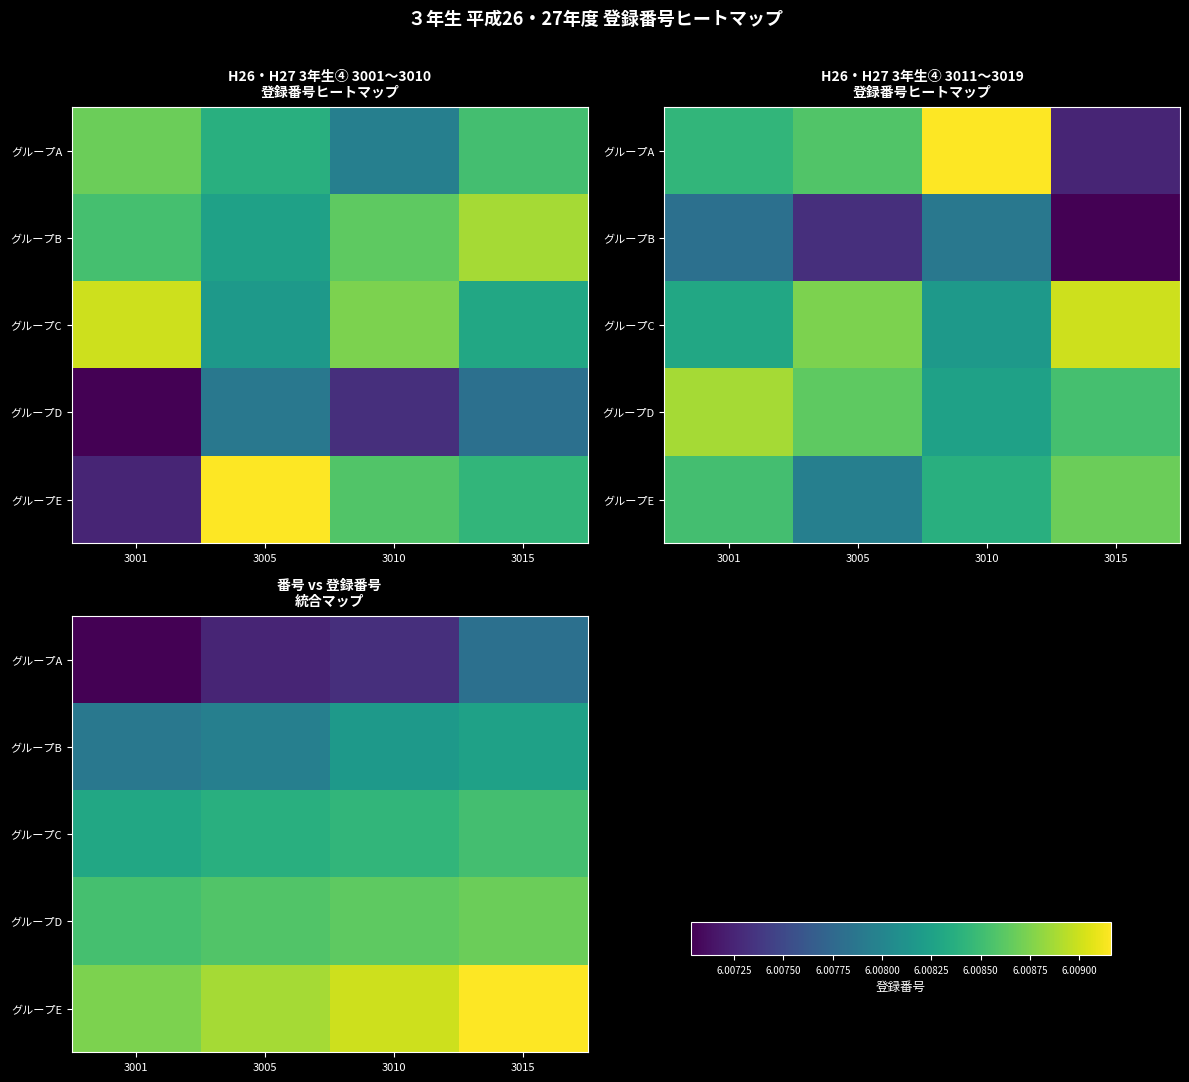

At which label does グループE reach its minimum?

3001